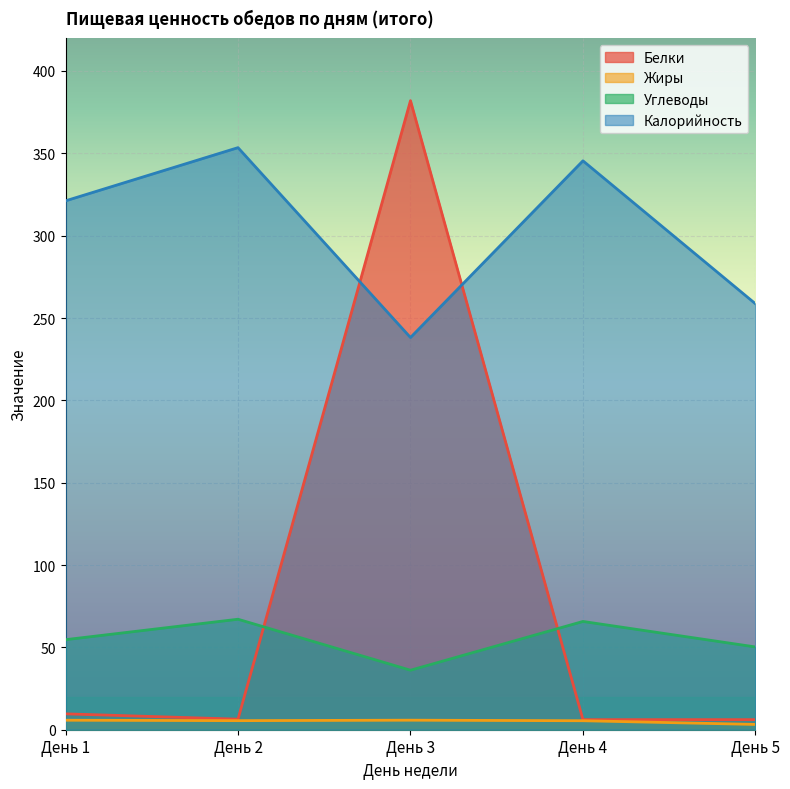

List the series in order of their peak value, highest first.

Белки, Калорийность, Углеводы, Жиры